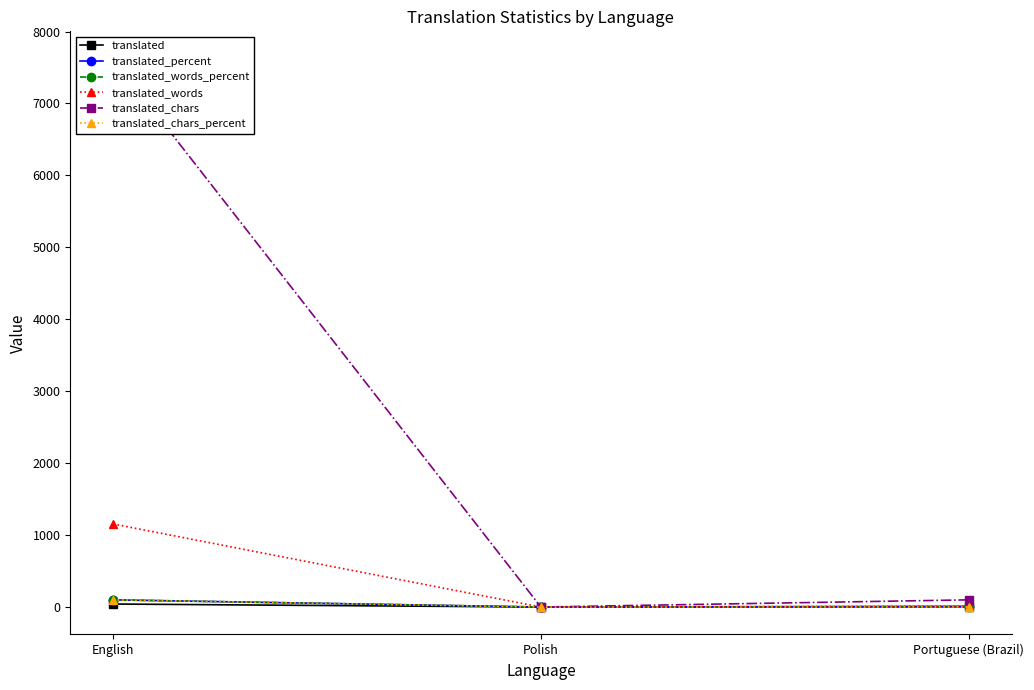

How many lines are shown in the chart?

6